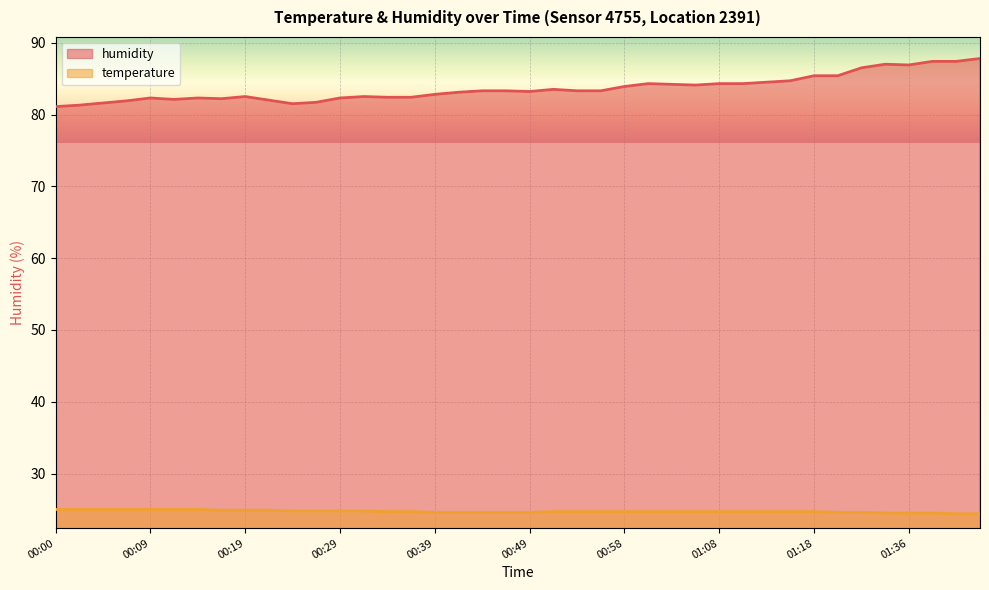

Reading left to right, what are all the values shown in this chart?

temperature: 25.0	25.0	25.0	25.0	25.0	25.0	25.0	24.9	24.9	24.9	24.8	24.8	24.8	24.8	24.7	24.7	24.6	24.6	24.6	24.6	24.6	24.7	24.7	24.7	24.7	24.7	24.7	24.7	24.7	24.7	24.7	24.7	24.7	24.6	24.6	24.5	24.5	24.5	24.4	24.4
humidity: 81.1	81.3	81.6	81.9	82.3	82.1	82.3	82.2	82.5	82.0	81.5	81.7	82.3	82.5	82.4	82.4	82.8	83.1	83.3	83.3	83.2	83.5	83.3	83.3	83.9	84.3	84.2	84.1	84.3	84.3	84.5	84.7	85.4	85.4	86.5	87.0	86.9	87.4	87.4	87.8